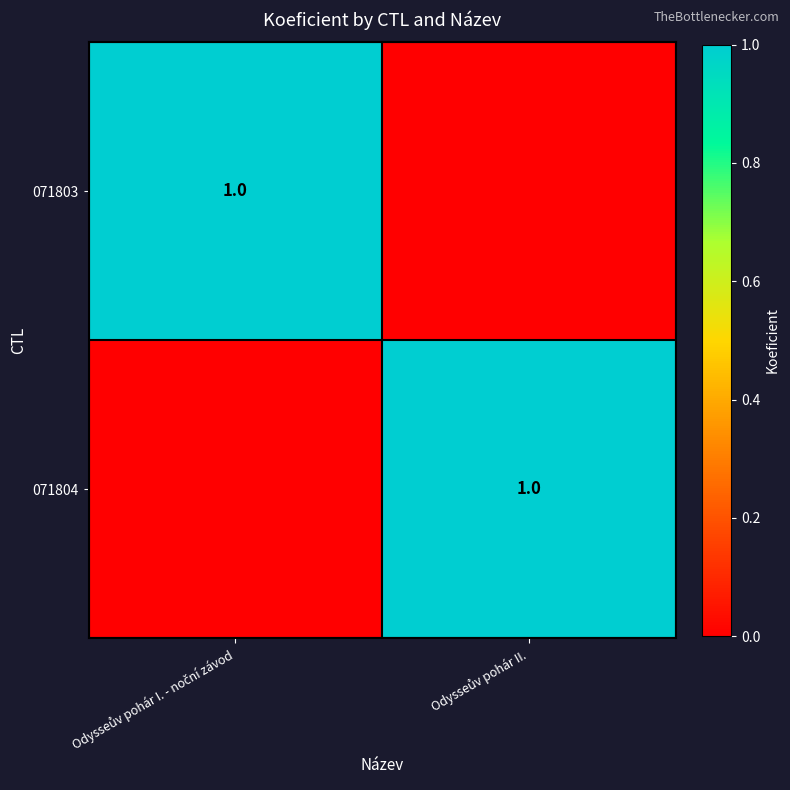

The value of 071803 at Odysseův pohár I. - noční závod is 1. True or false?

True